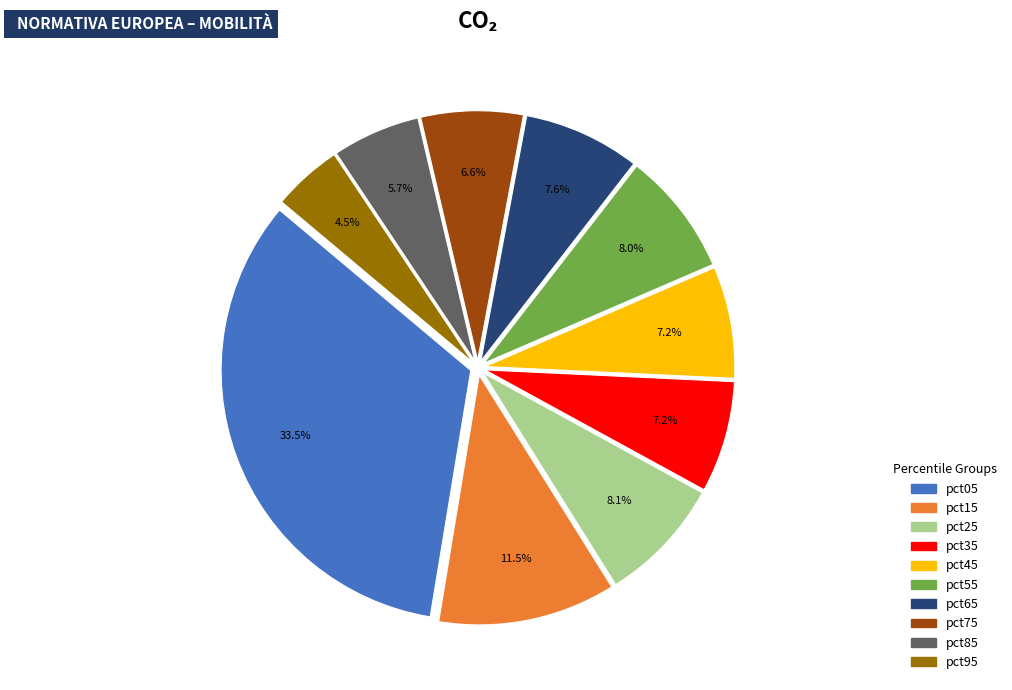

True or false: pct55 accounts for 8% of the total.

True